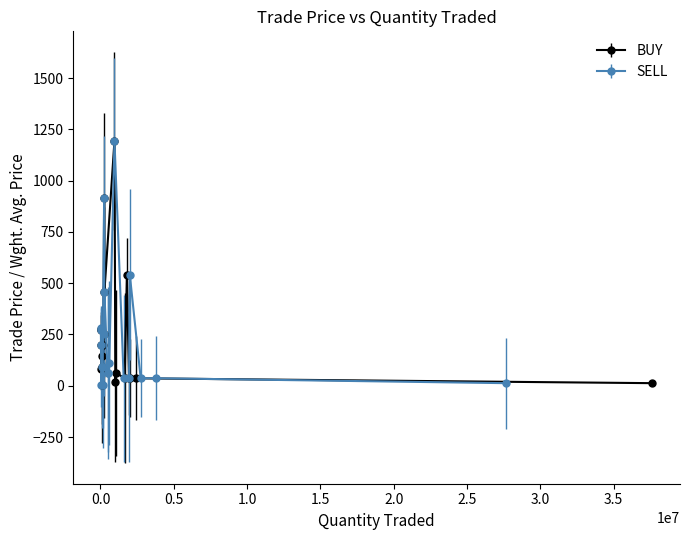

True or false: SELL has a value of 36.3 at 4.

True